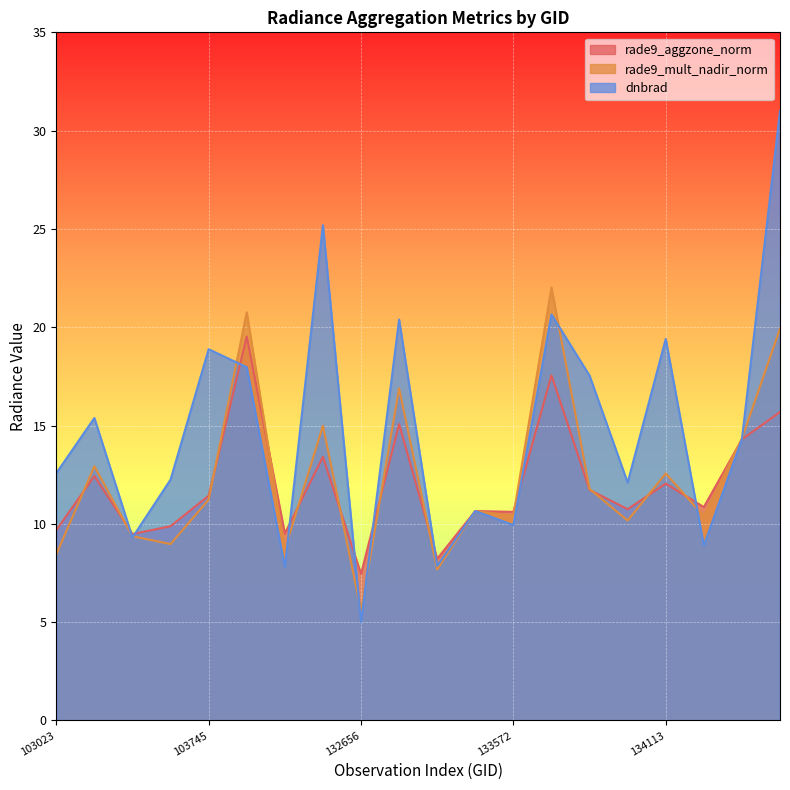

True or false: rade9_aggzone_norm and dnbrad cross at least once.

True